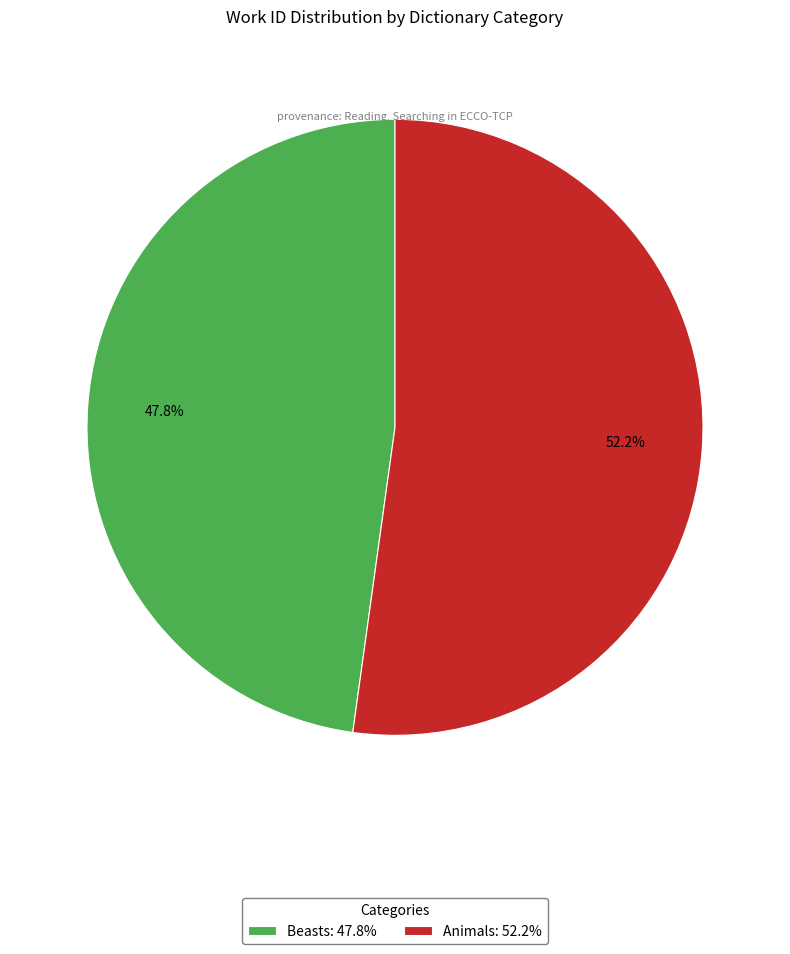

Is Animals the majority of the pie?

Yes